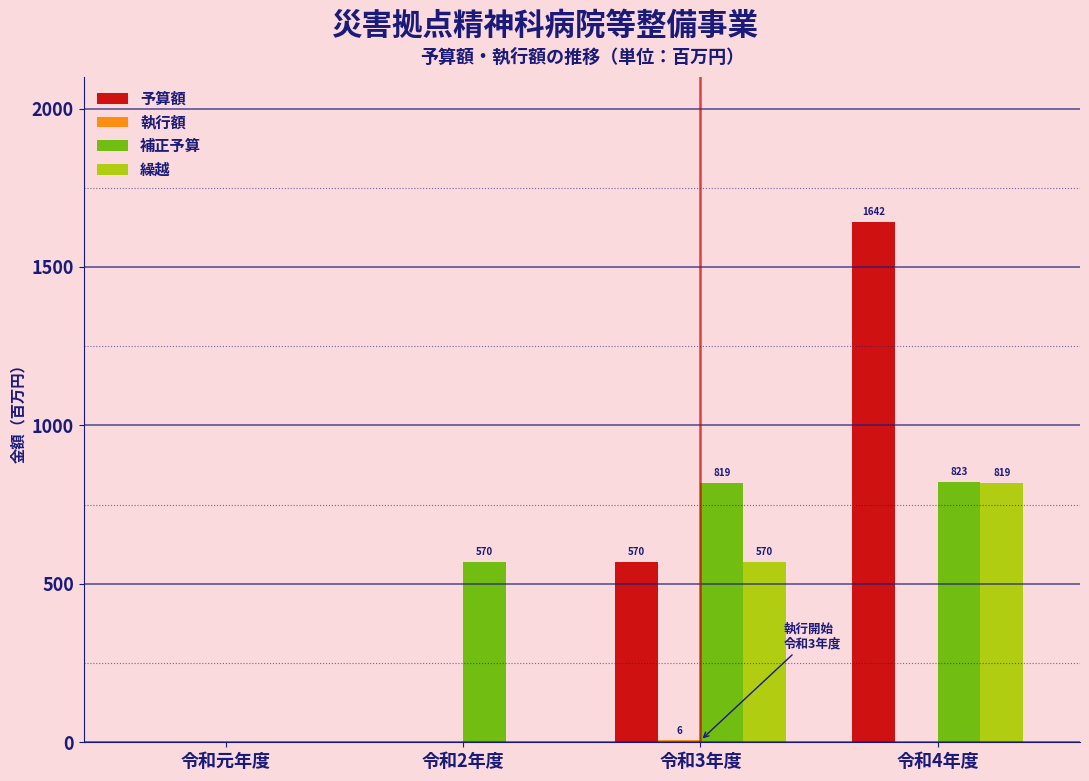

At which category does the chart reach its peak across all series?

令和4年度